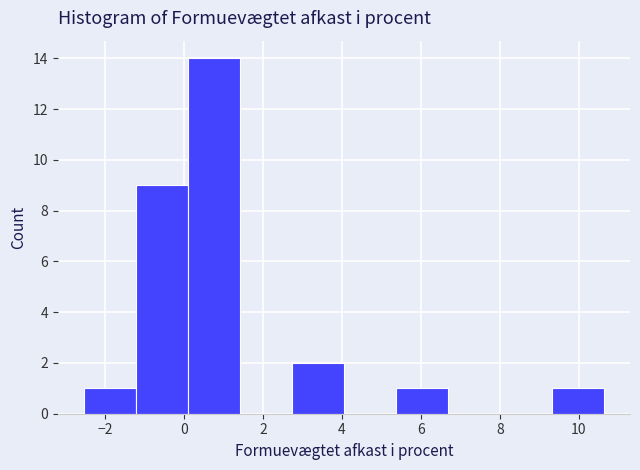

What is the height of the bar covering 9.4 to 10.6 on the x-axis? Neither the bar edges nor the heights are printed on the chart, so give them approximately, as read against the axes.

1